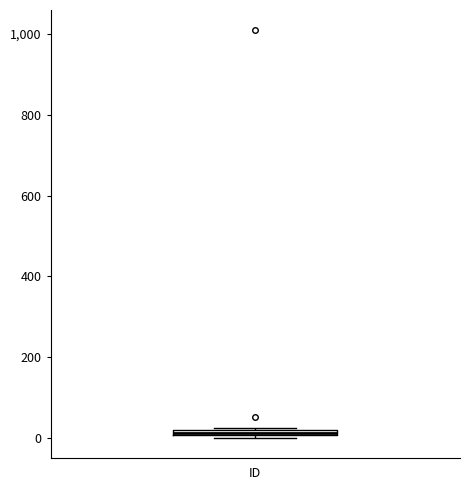

Where is the upper edge of the box for ID on the y-axis? The values are not printed on the chart, so give them approximately, as read against the axis.

20